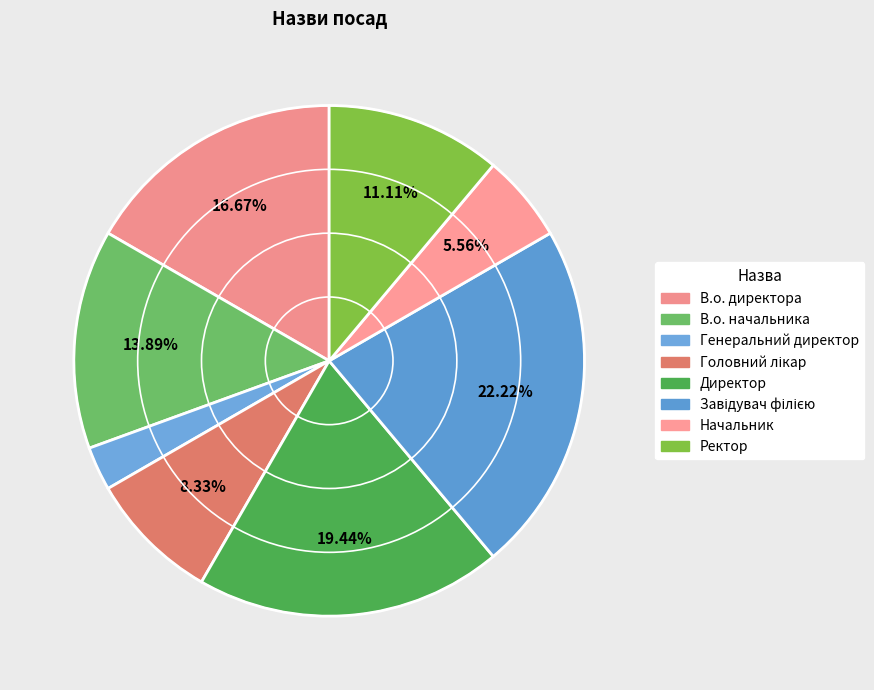

Count the number of slices in the pie.

8